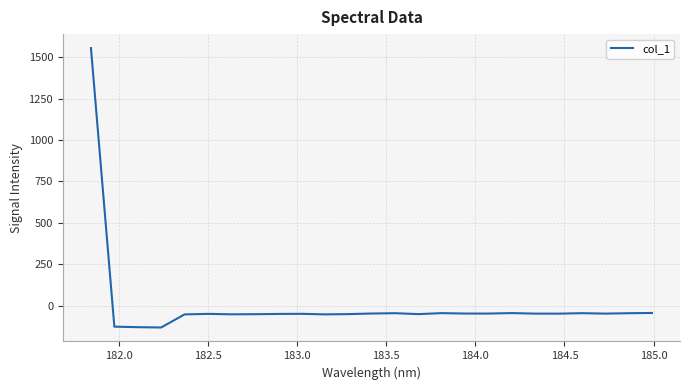

What is the maximum value shown in the chart?

1555.0